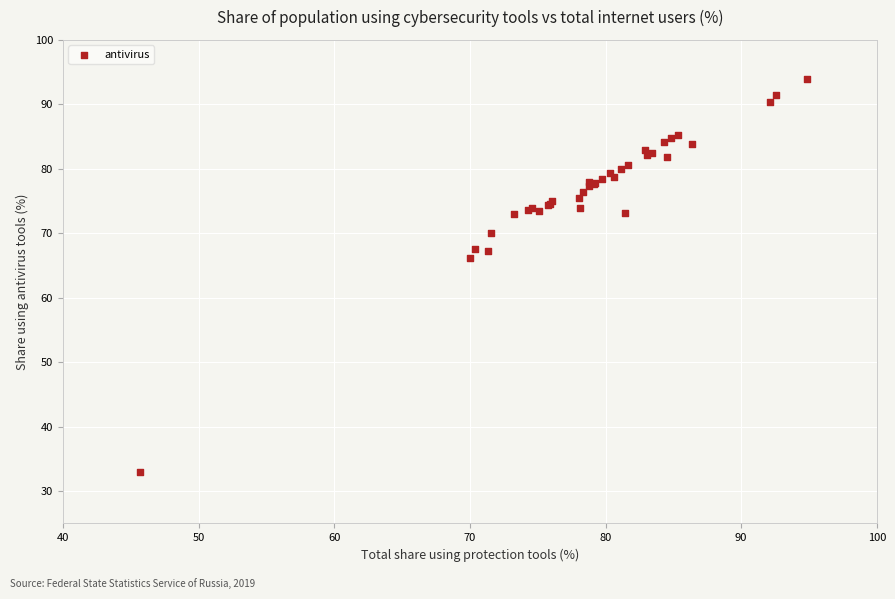

What Y value in the scatter plot is closest to 63?

66.2